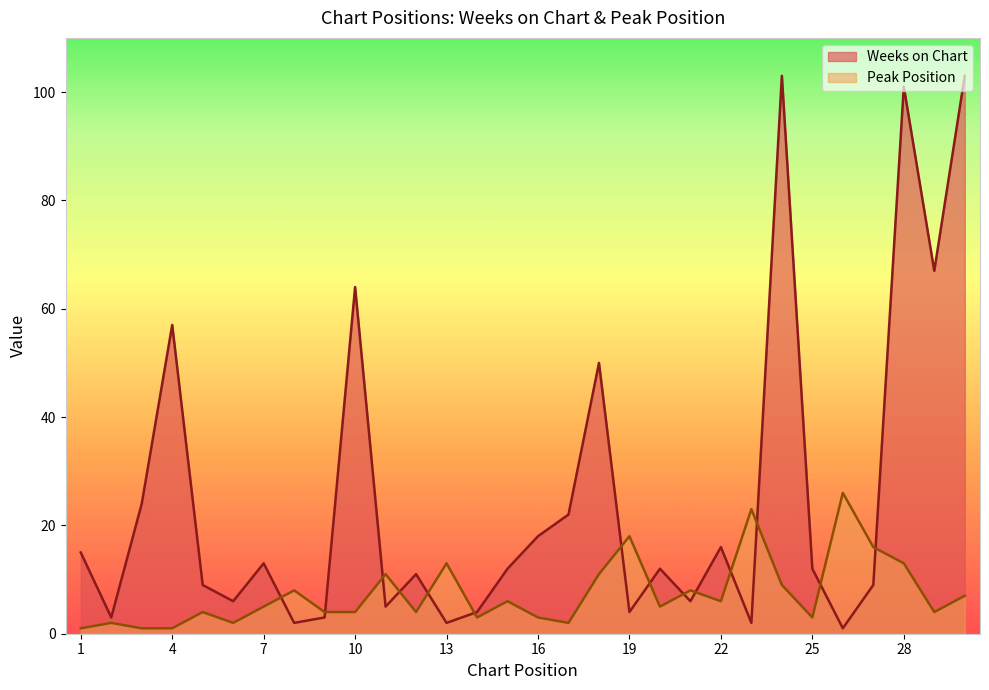

How many lines are shown in the chart?

2